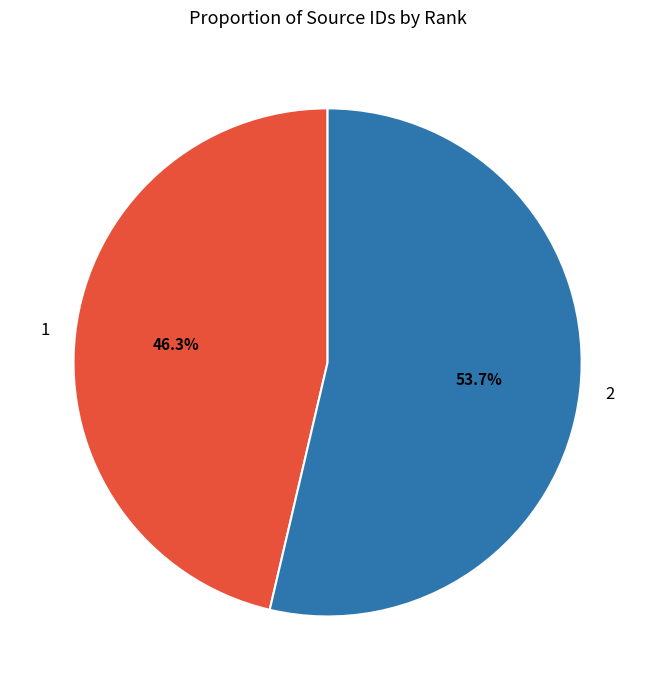

To the nearest percent, what is the average slice percentage?

50%